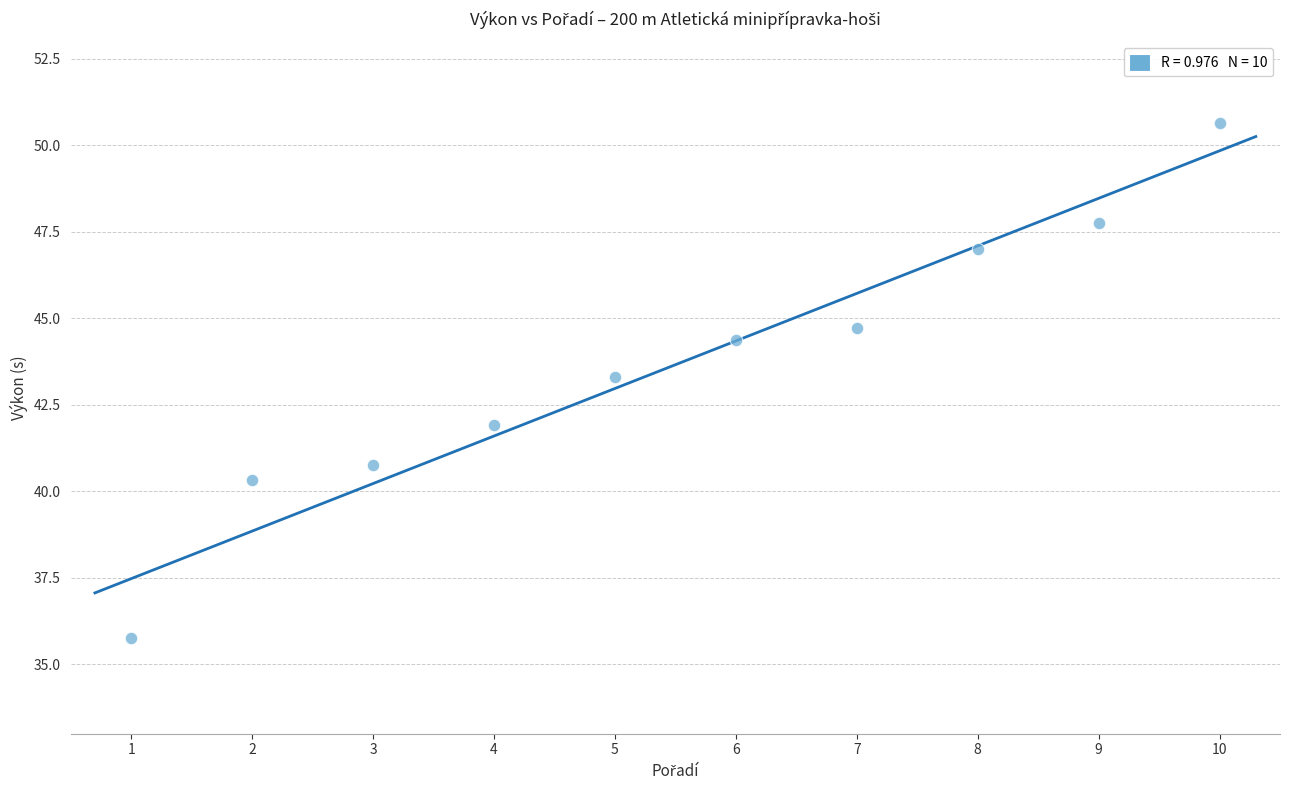

What is the average X value?

5.5